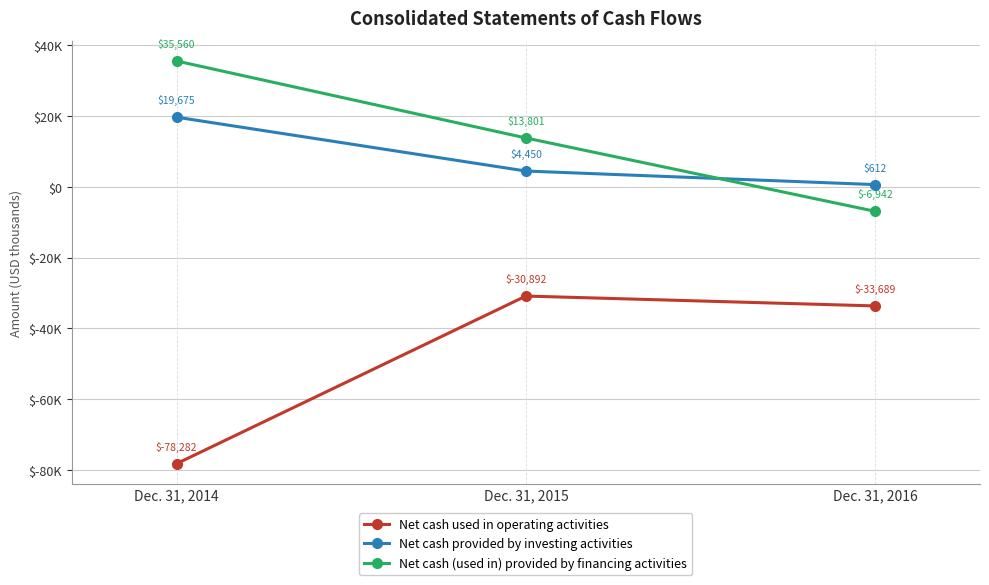

How many Net cash (used in) provided by financing activities values are between -6942 and 35560?

3